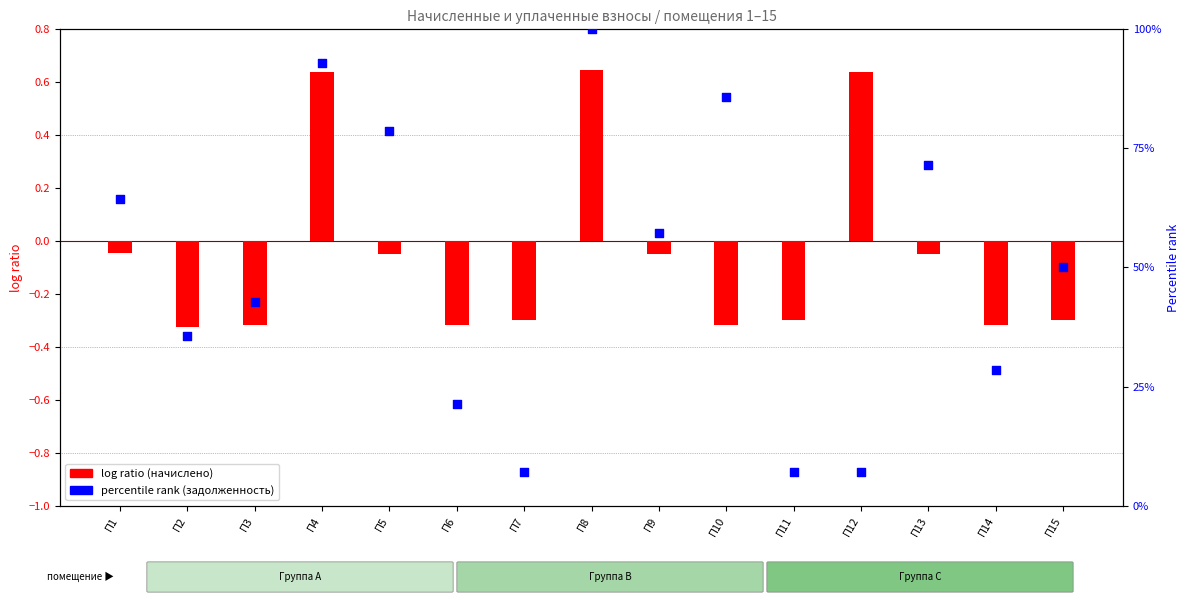

Which series has the largest Y range (max minus min)?

percentile rank (задолженность)